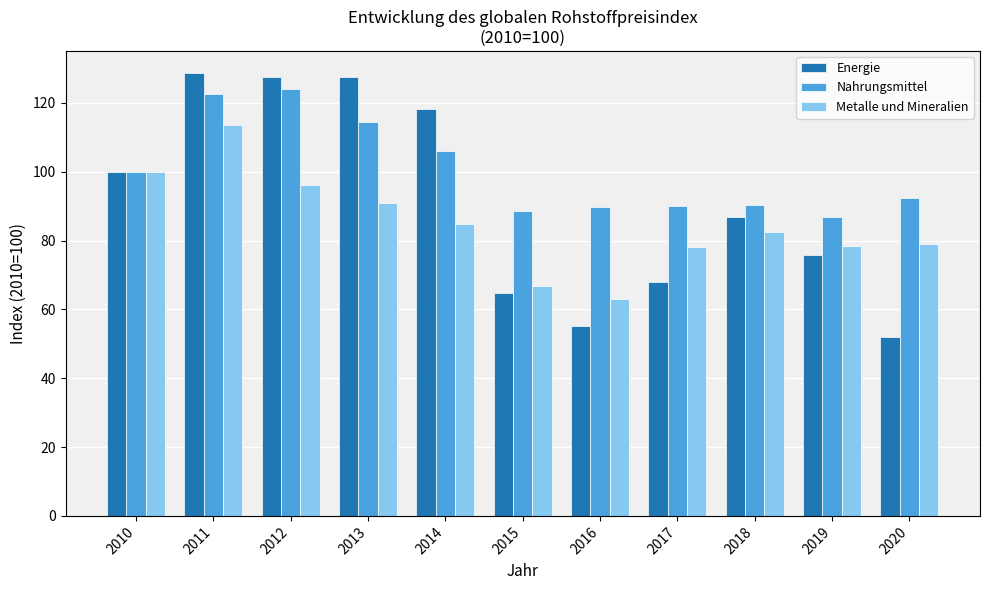

At which category is the sum across all series the highest?

2011